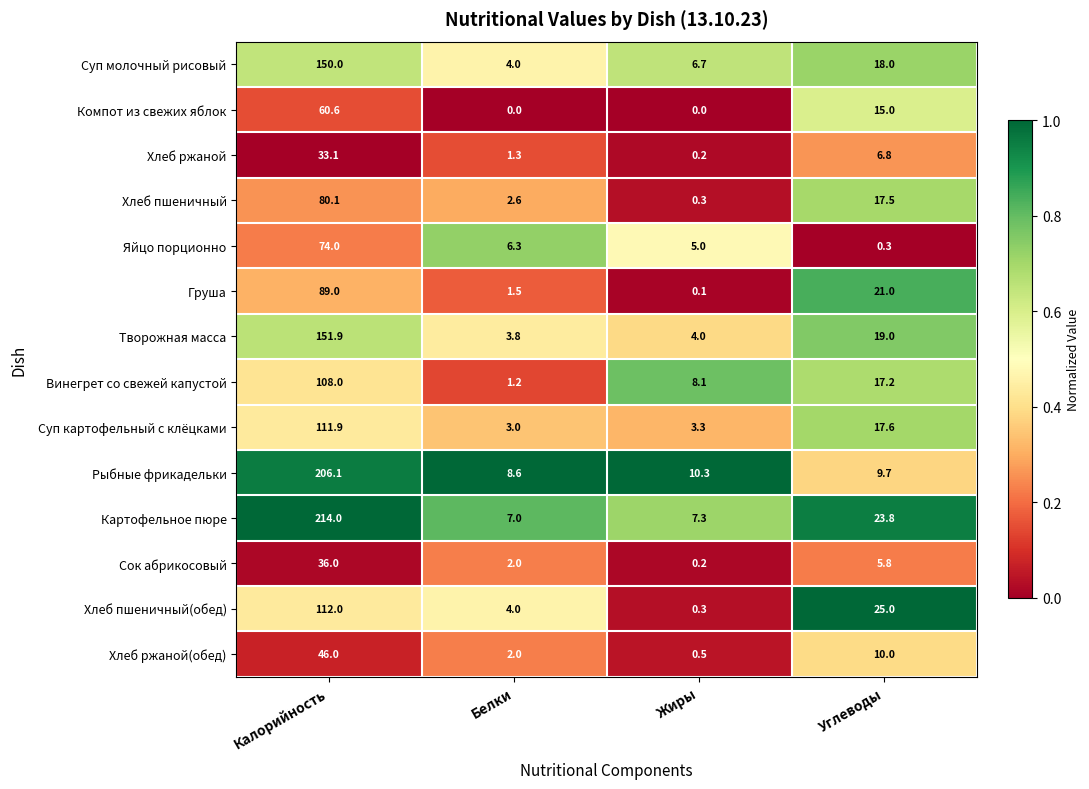

What is the spread (max minus min) of values at Жиры?

10.3